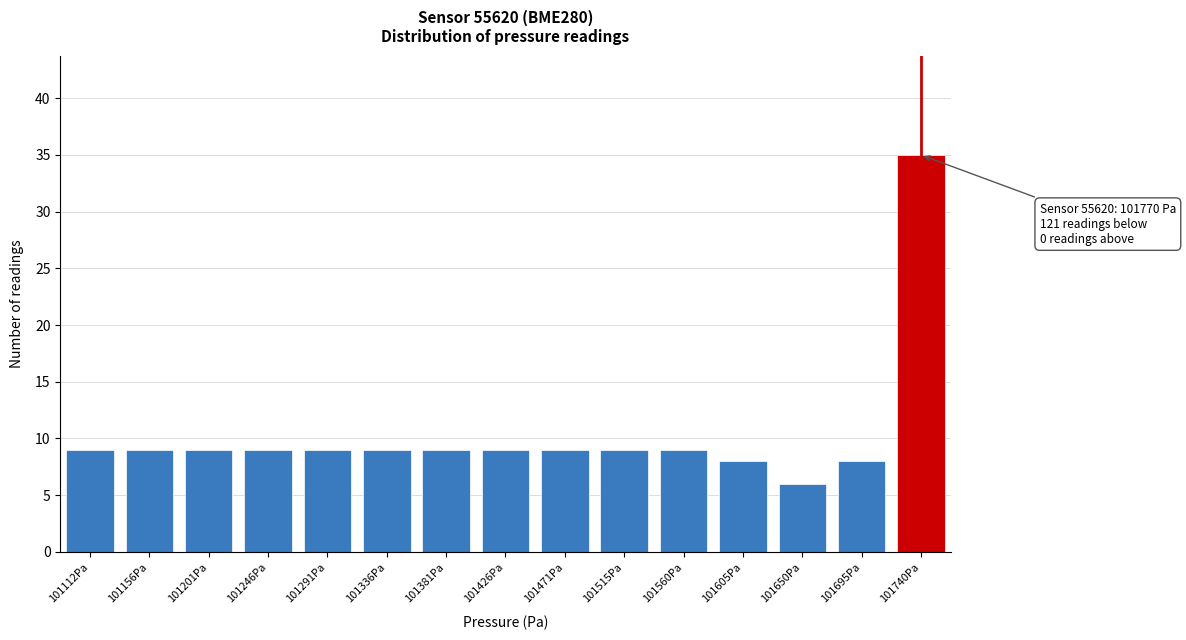

Reading left to right, extract all data points from this chart.

9	9	9	9	9	9	9	9	9	9	9	8	6	8	35